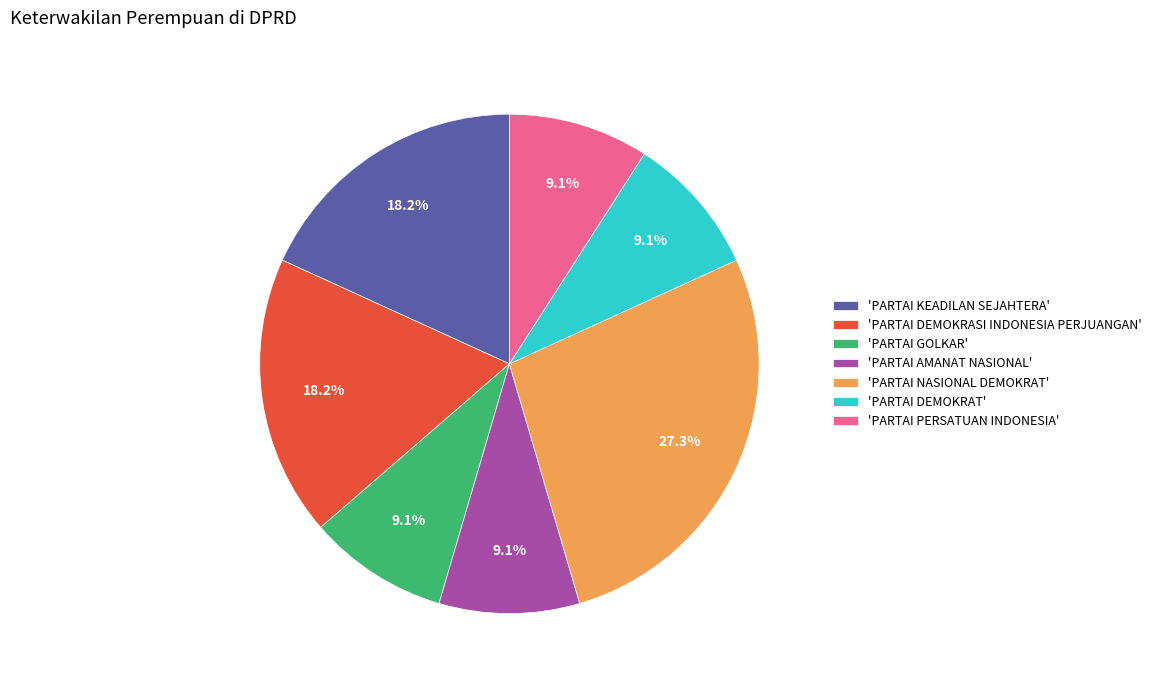

How many slices are in this pie chart?

7